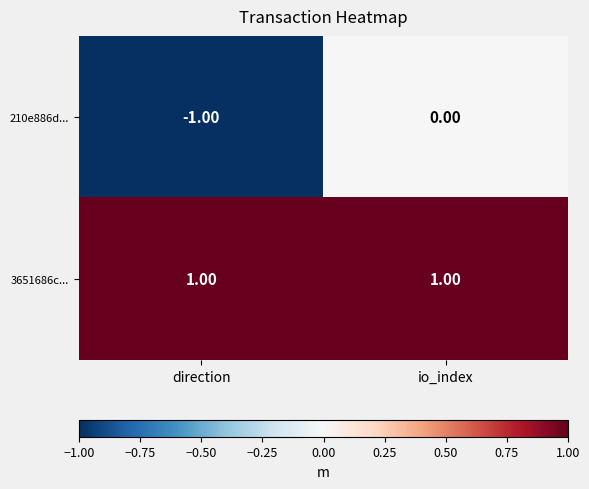

Where is 210e886d... nearest to the value 0?

io_index